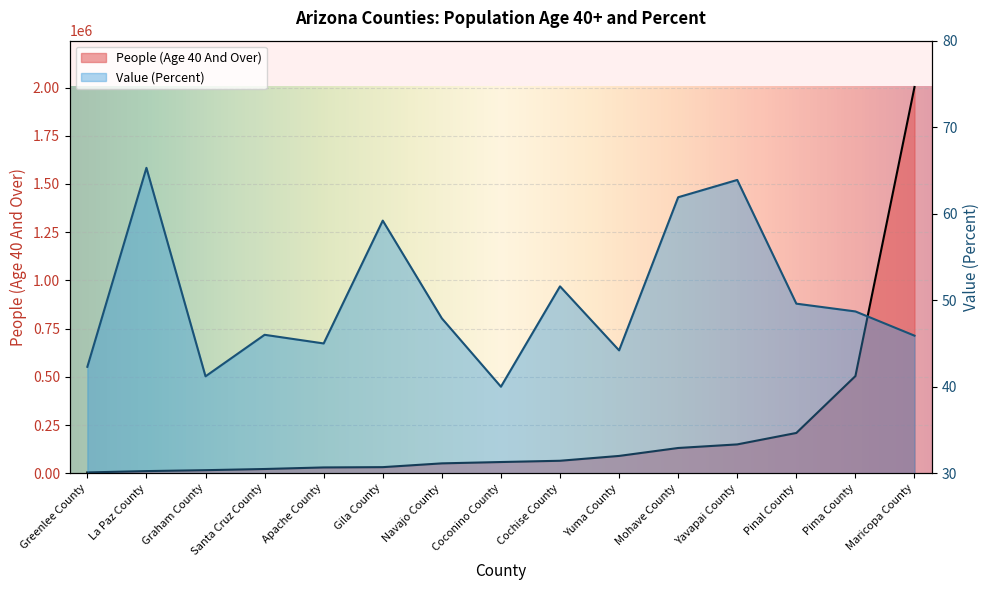

What is the spread (max minus min) of values at Yavapai County?

149360.1